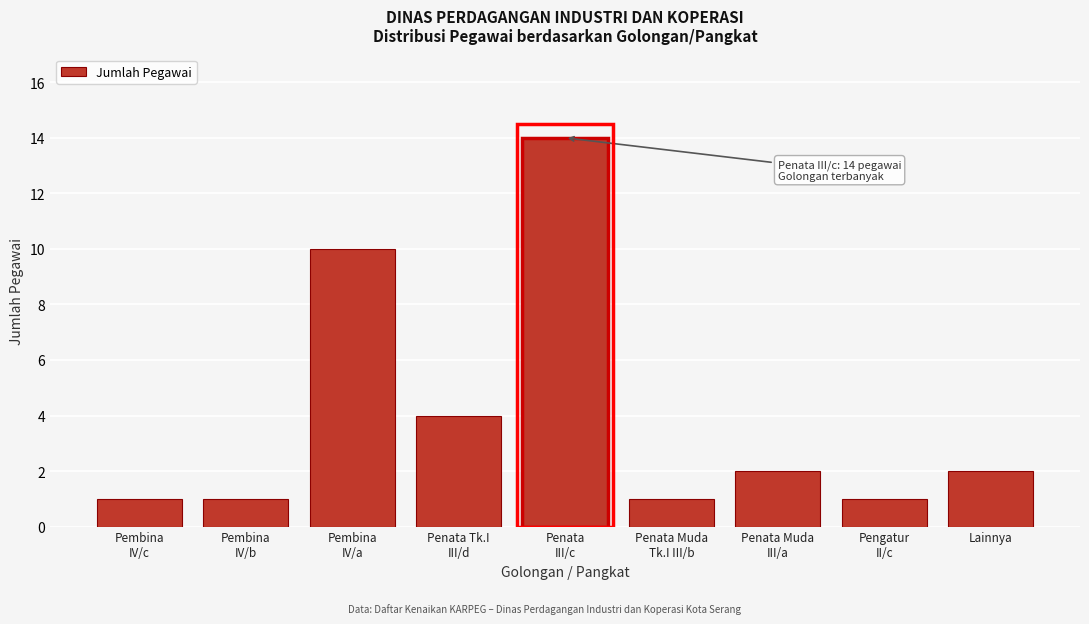

Reading left to right, what are all the values shown in this chart?

1	1	10	4	14	1	2	1	2